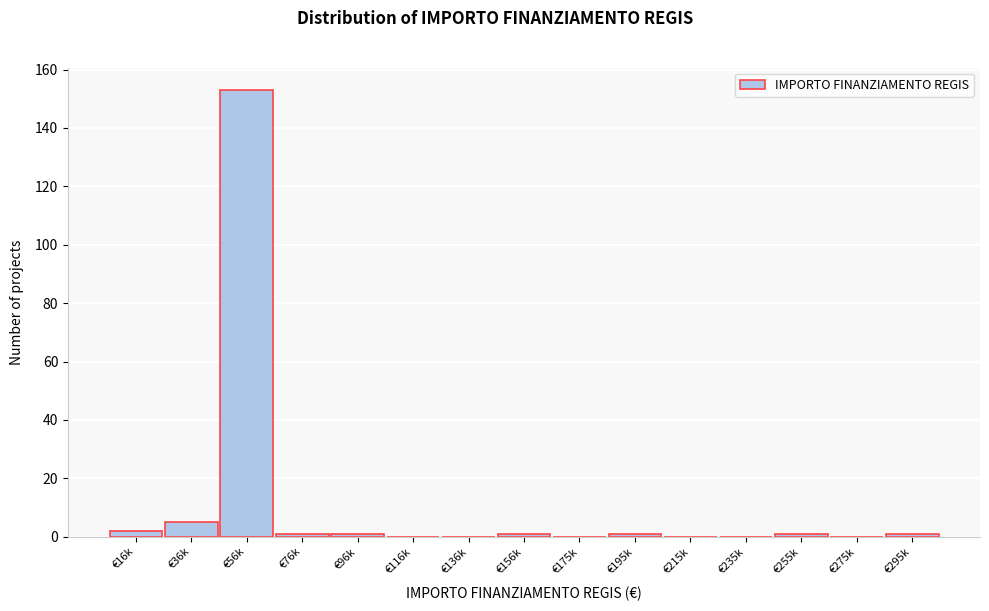

Reading left to right, extract all data points from this chart.

€16k=2	€36k=5	€56k=153	€76k=1	€96k=1	€116k=0	€136k=0	€156k=1	€175k=0	€195k=1	€215k=0	€235k=0	€255k=1	€275k=0	€295k=1